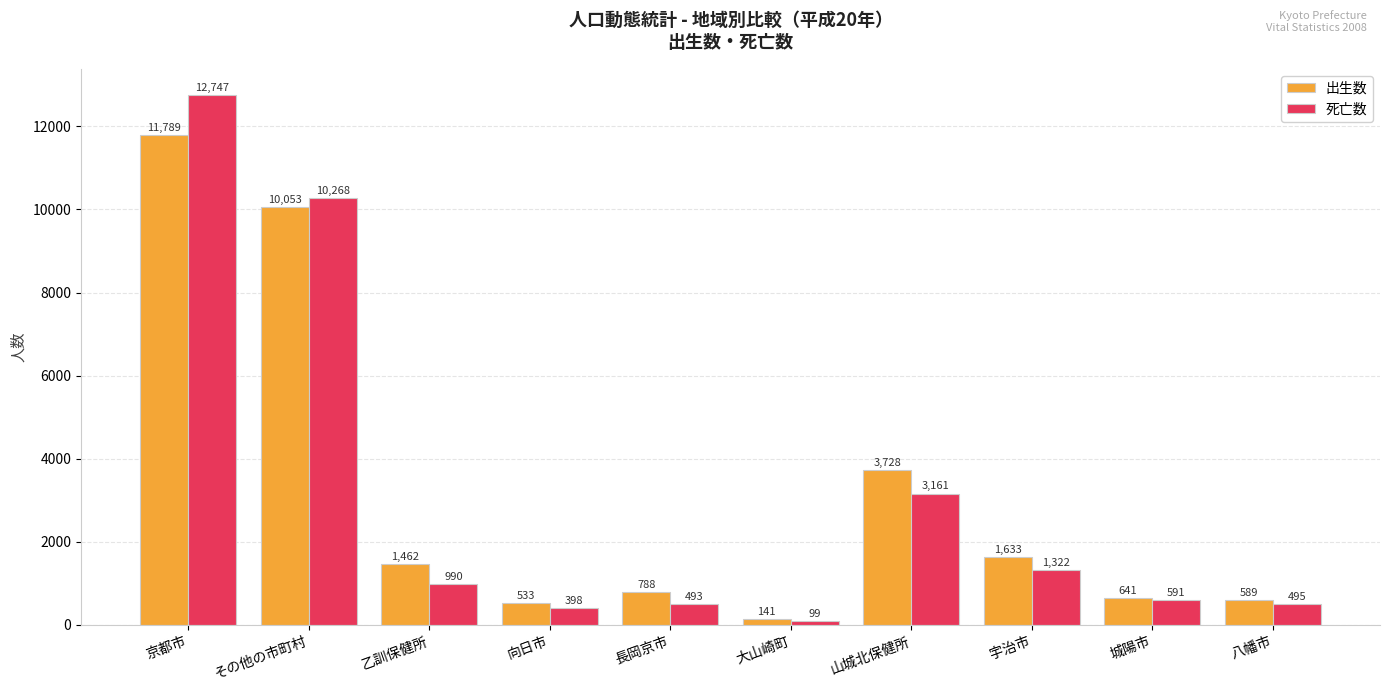

What is the sum of all 出生数 values?

31357